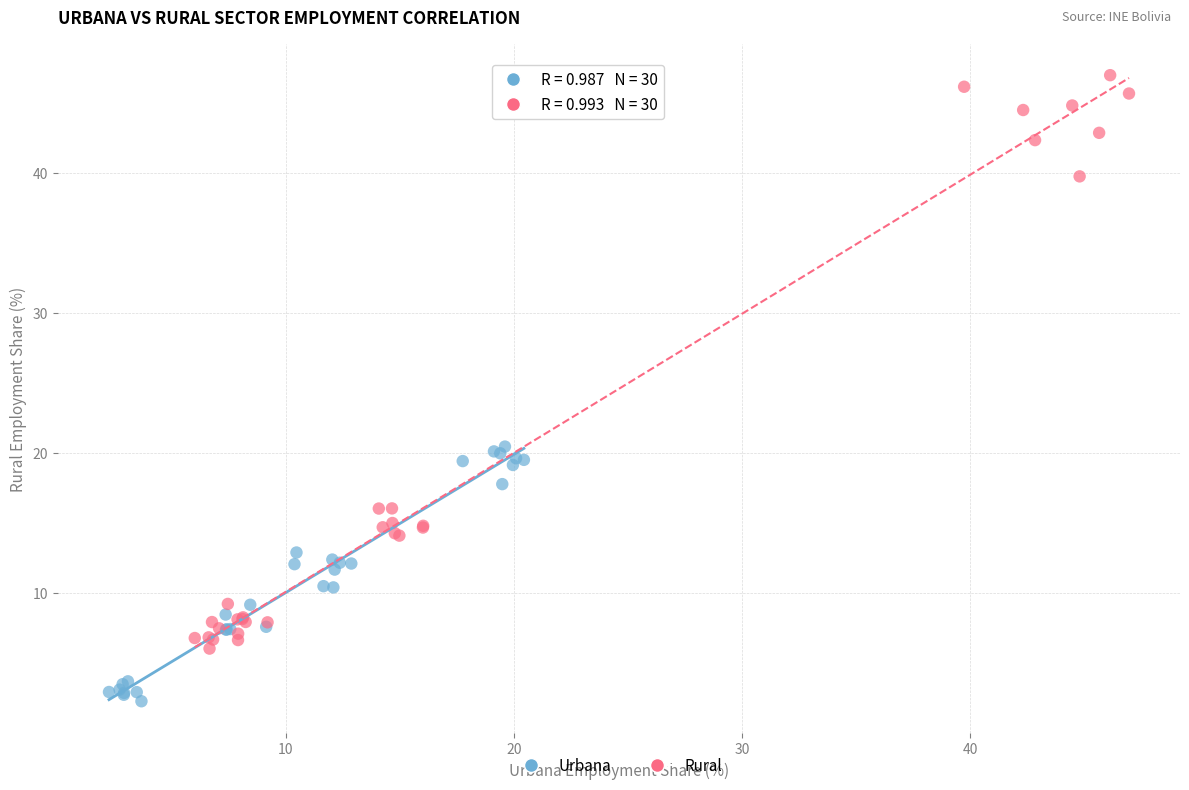

What are all the series names shown in the legend?

Urbana, Rural